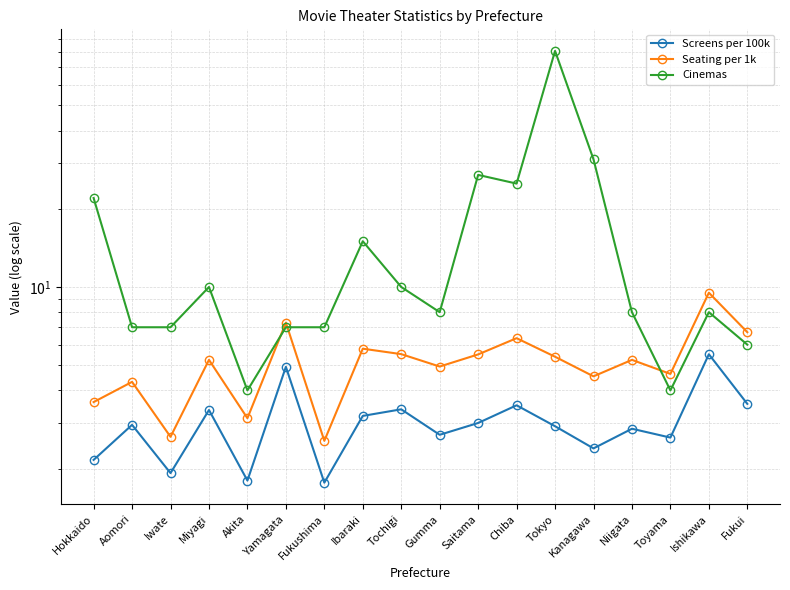

What is the spread (max minus min) of values at Hokkaido?

19.8